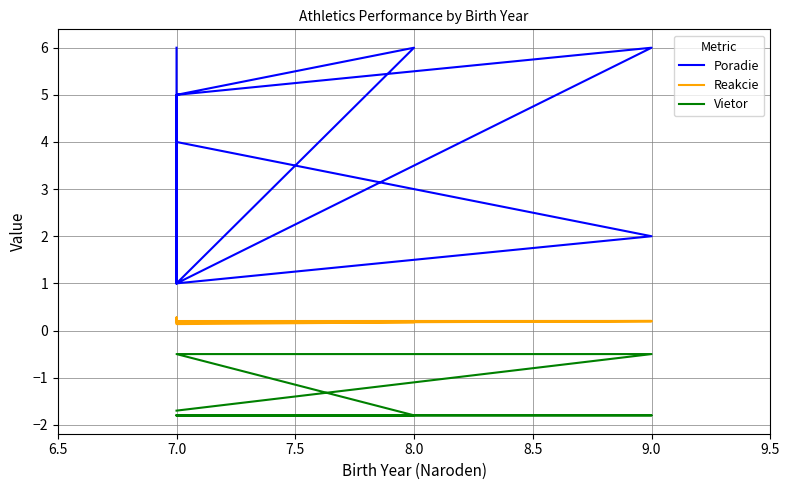

What is the sum of all Poradie values?

63.0